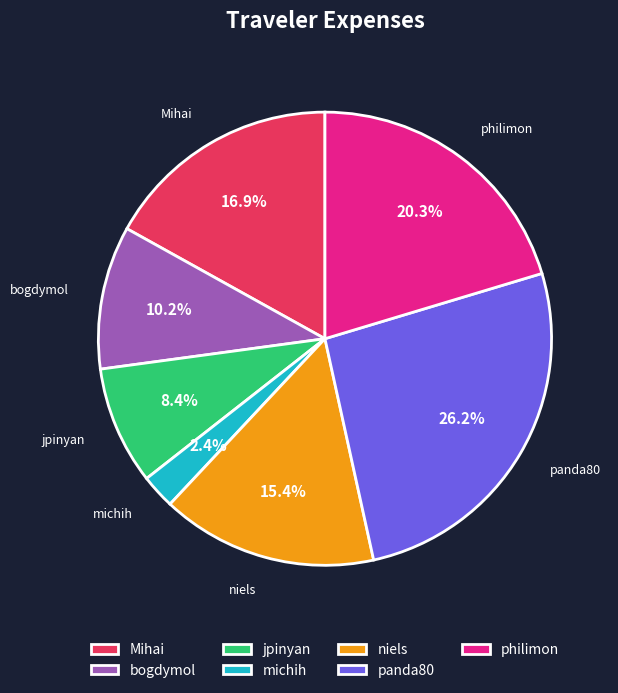

Which category has the biggest portion of the pie?

panda80